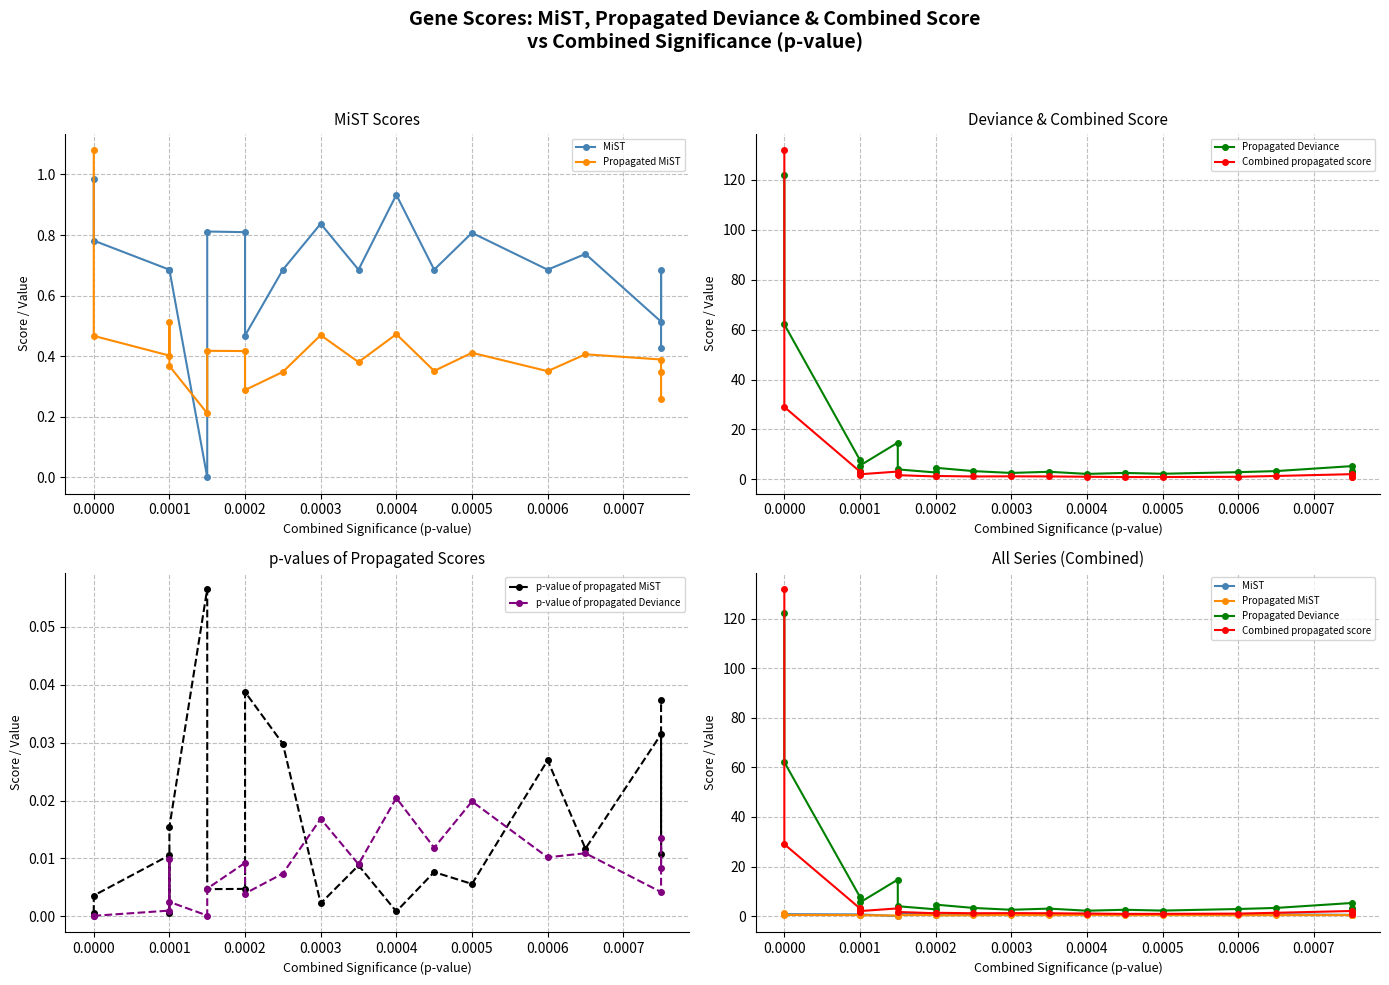

What is the difference between the maximum and second lowest values in the Propagated MiST series?

0.8